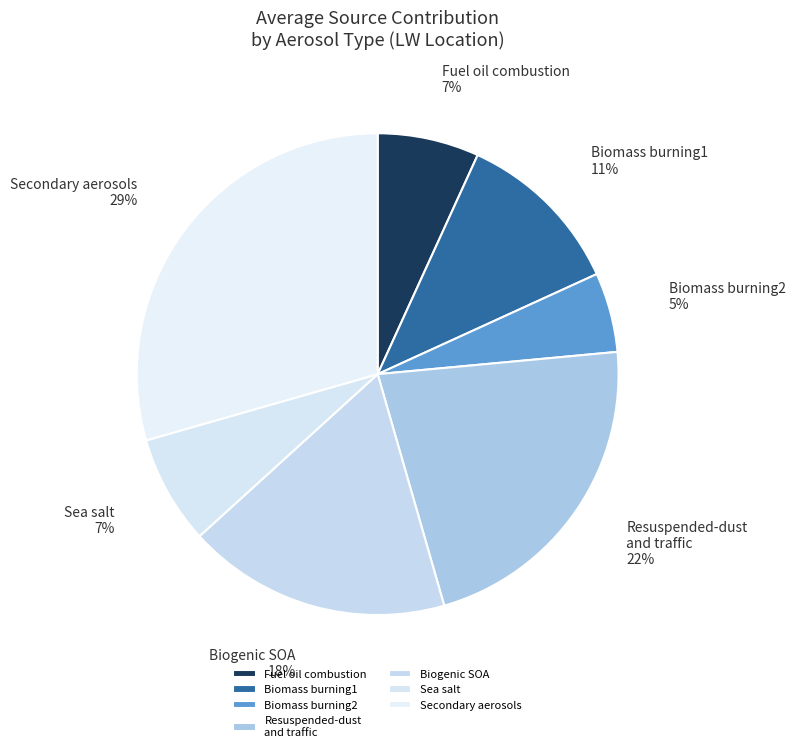

How many slices are in this pie chart?

7